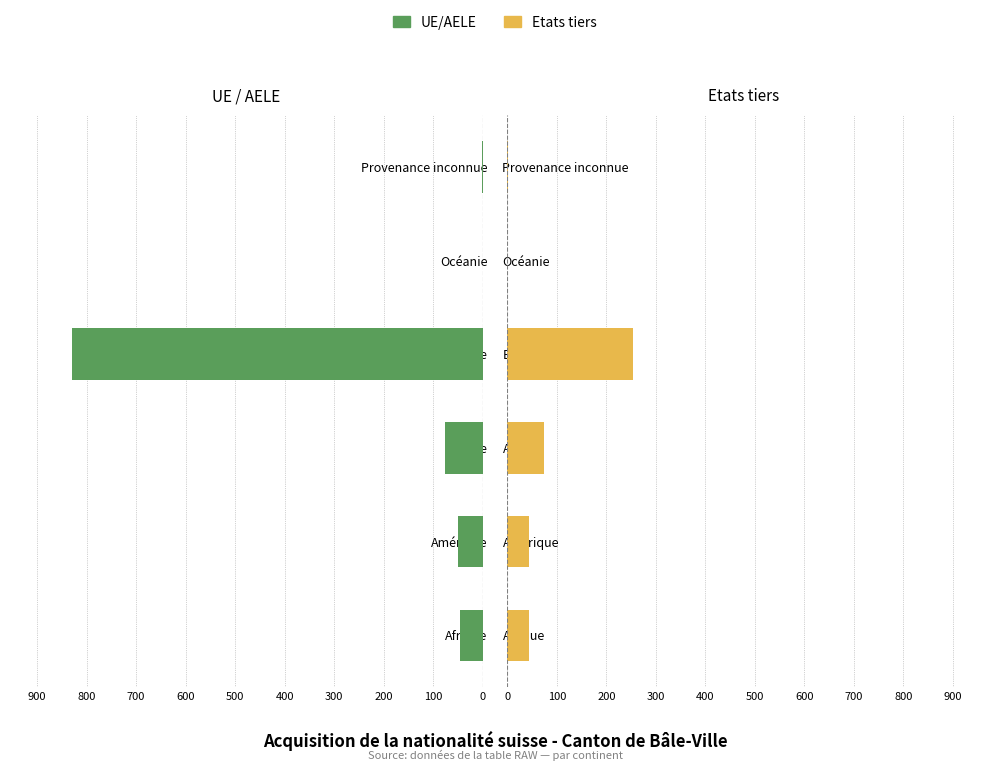

Between Océanie and Afrique, which is larger?

Océanie